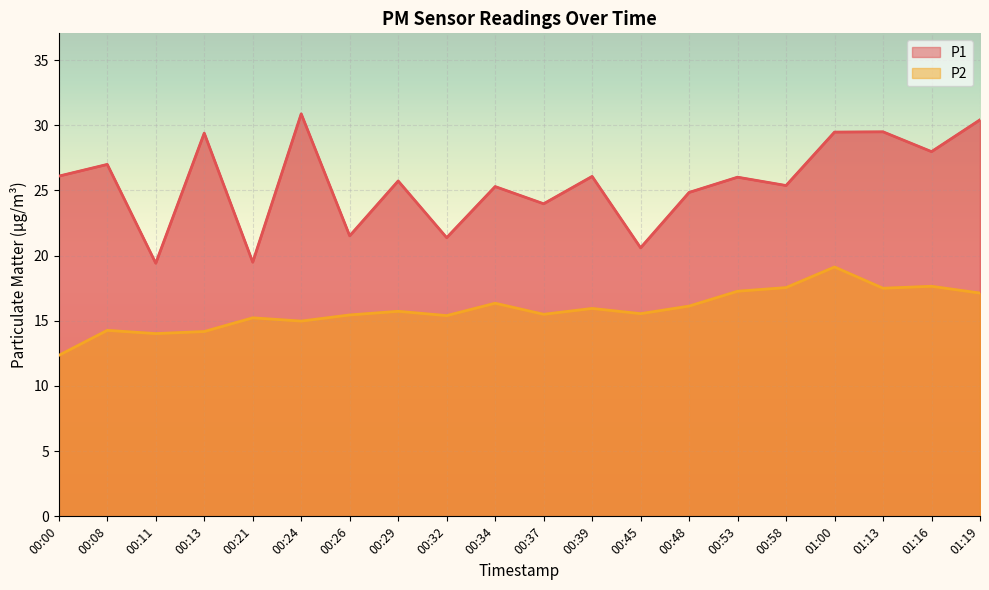

How many interior local peaks does the P1 series have?

8